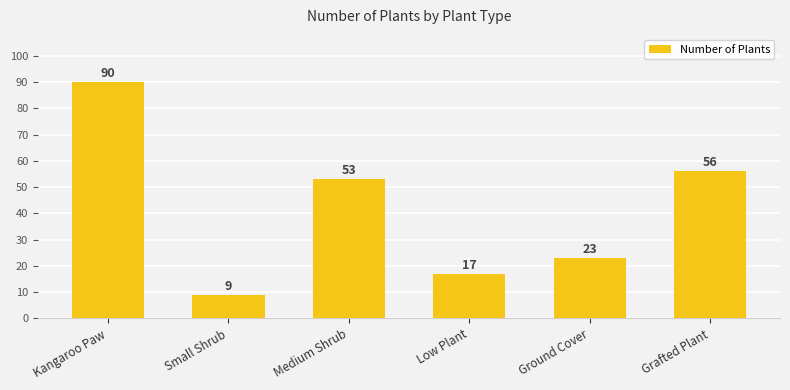

What is the smallest value displayed?

9